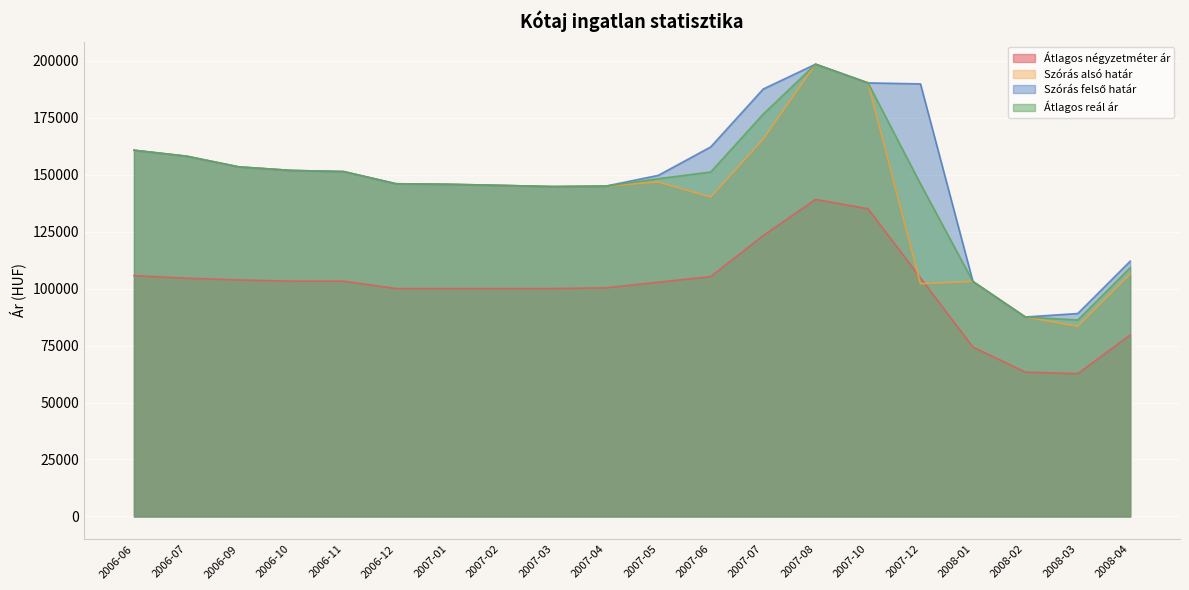

Reading left to right, transcribe all the data shown in this chart.

Átlagos négyzetméter ár: 2006-06=105682	2006-07=104545	2006-09=103788	2006-10=103247	2006-11=103247	2006-12=100000	2007-01=100000	2007-02=100000	2007-03=100000	2007-04=100343	2007-05=102794	2007-06=105245	2007-07=123235	2007-08=139118	2007-10=135000	2007-12=104667	2008-01=74333	2008-02=63333	2008-03=62667	2008-04=79647
Szórás alsó határ: 2006-06=160702	2006-07=158104	2006-09=153394	2006-10=151834	2006-11=151331	2006-12=145991	2007-01=145751	2007-02=145272	2007-03=144750	2007-04=144962	2007-05=146755	2007-06=140155	2007-07=165534	2007-08=198452	2007-10=190247	2007-12=102126	2008-01=103111	2008-02=87523	2008-03=83398	2008-04=106354
Szórás felső határ: 2006-06=160702	2006-07=158104	2006-09=153394	2006-10=151834	2006-11=151331	2006-12=145991	2007-01=145751	2007-02=145272	2007-03=144750	2007-04=144962	2007-05=149669	2007-06=162155	2007-07=187534	2007-08=198452	2007-10=190247	2007-12=189806	2008-01=103111	2008-02=87523	2008-03=89054	2008-04=112010
Átlagos reál ár: 2006-06=160702	2006-07=158104	2006-09=153394	2006-10=151834	2006-11=151331	2006-12=145991	2007-01=145751	2007-02=145272	2007-03=144750	2007-04=144962	2007-05=148212	2007-06=151155	2007-07=176534	2007-08=198452	2007-10=190247	2007-12=145966	2008-01=103111	2008-02=87523	2008-03=86226	2008-04=109182